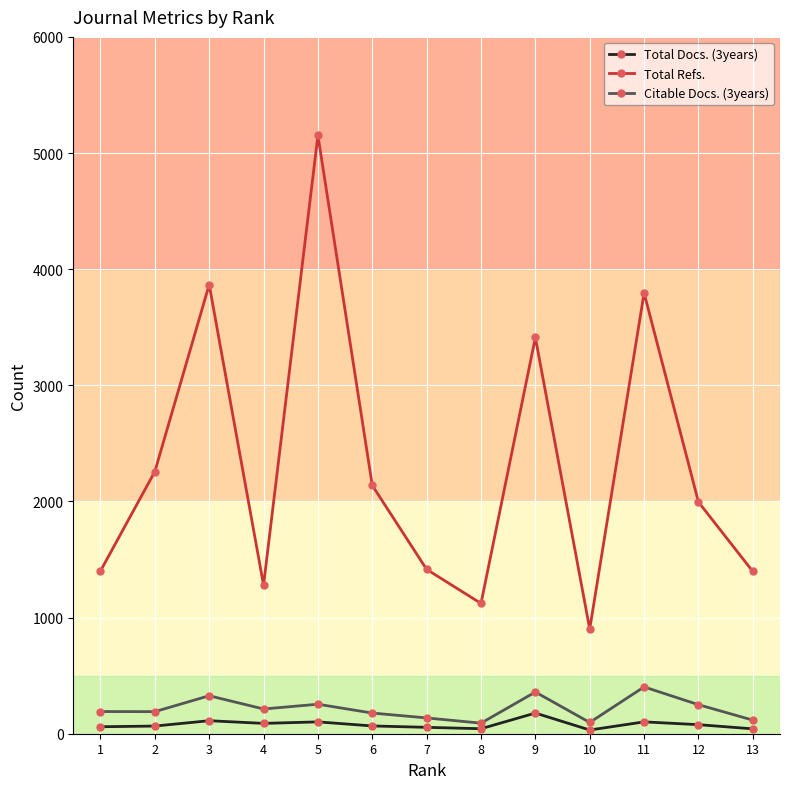

True or false: Citable Docs. (3years) has a value of 136 at 5.

False